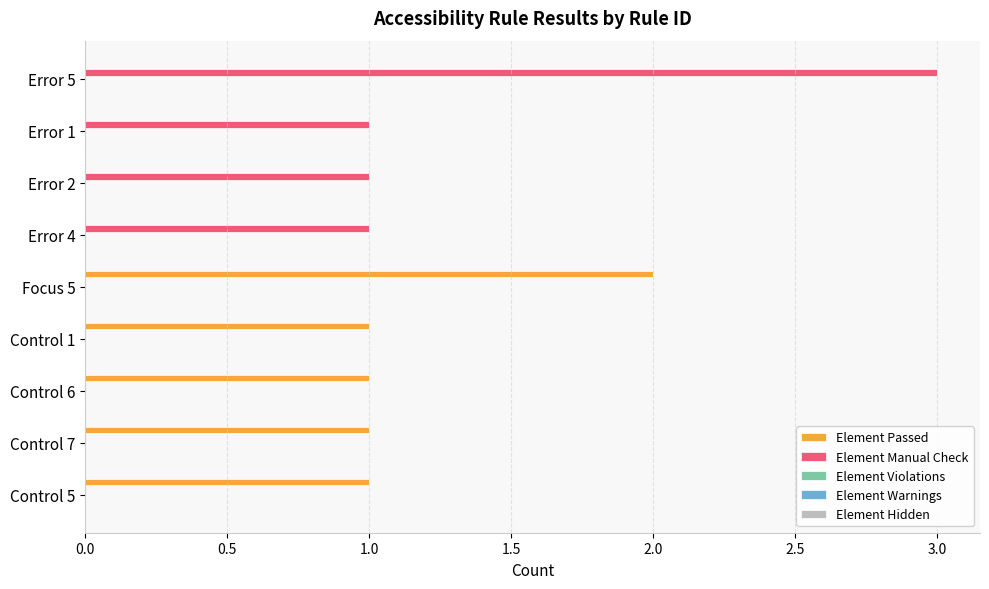

The Element Manual Check series shows 1 at Focus 5. True or false?

False